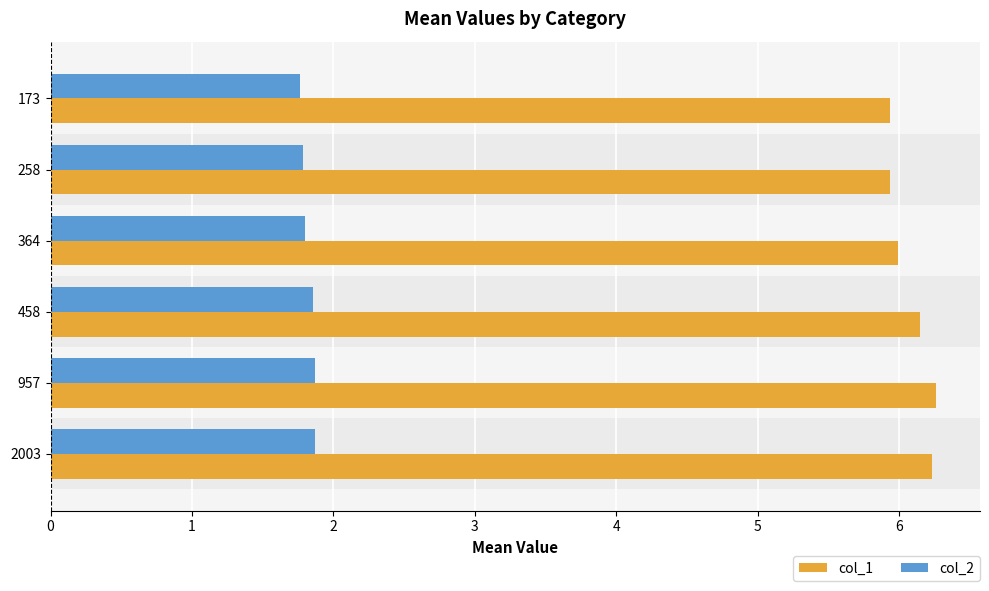

Which series has the largest range (max minus min)?

col_1